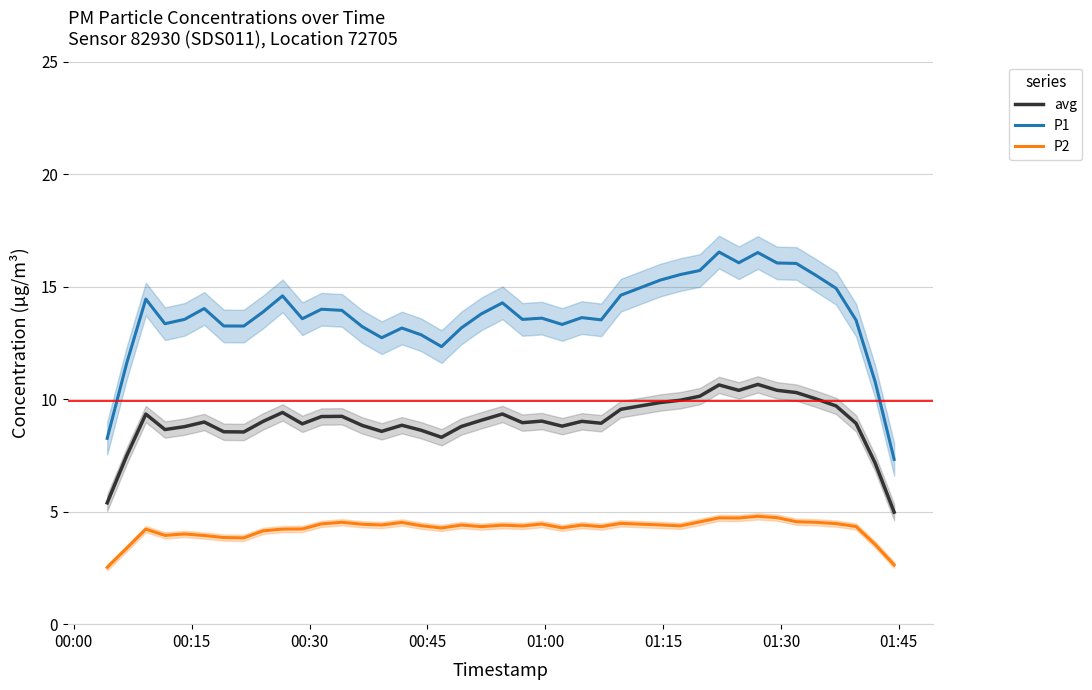

What is the minimum value for avg?

5.0